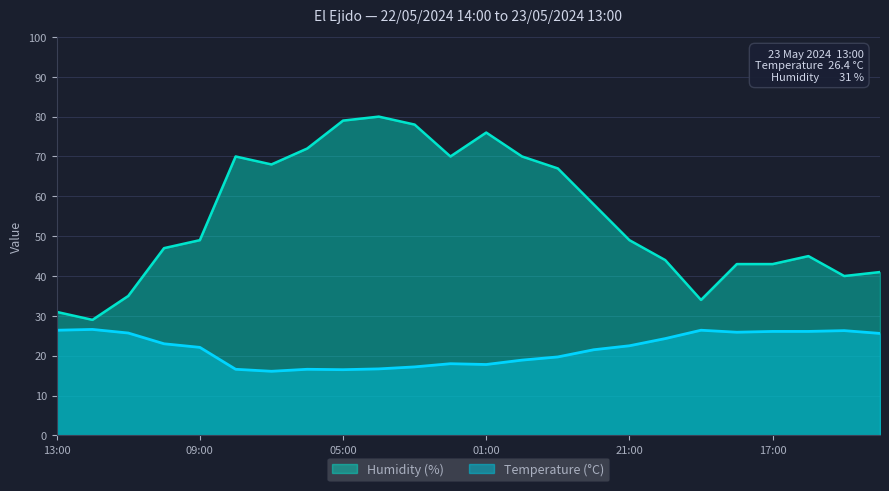

In Humidity (%), how many points are lower than both neighbors (excluding endpoints)?

5